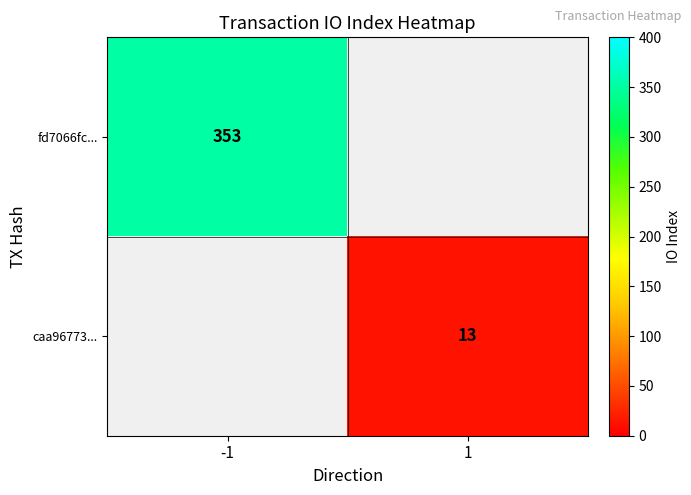

Is it true that fd7066fc... equals 540 at -1?

False